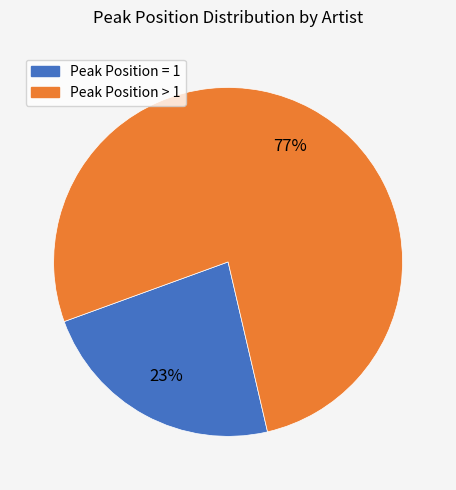

What is the ratio of the value at Peak Position > 1 to the value at Peak Position = 1?

3.3